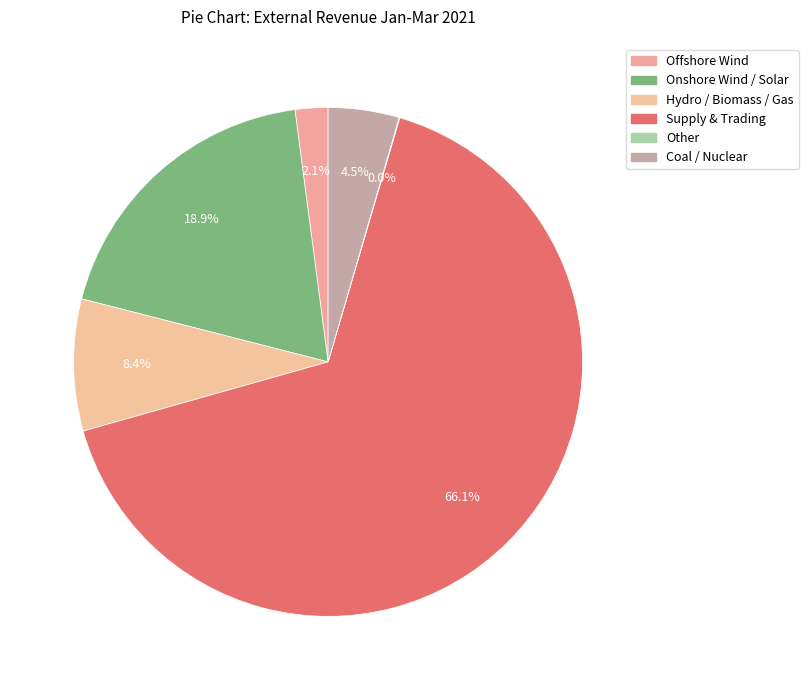

Does Supply & Trading represent more than half of the total?

Yes